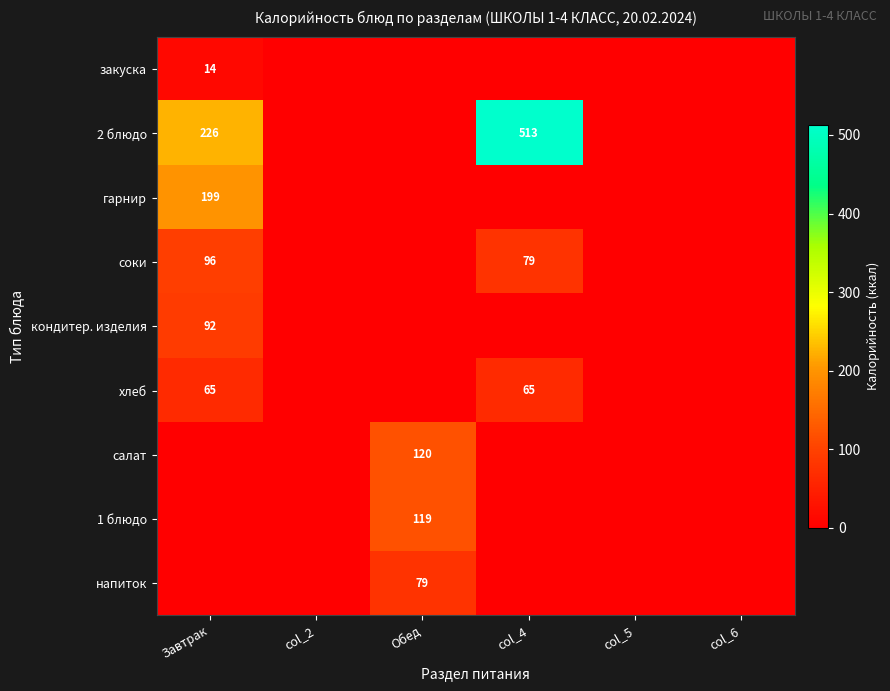

The 2 блюдо series shows 313 at Завтрак. True or false?

False